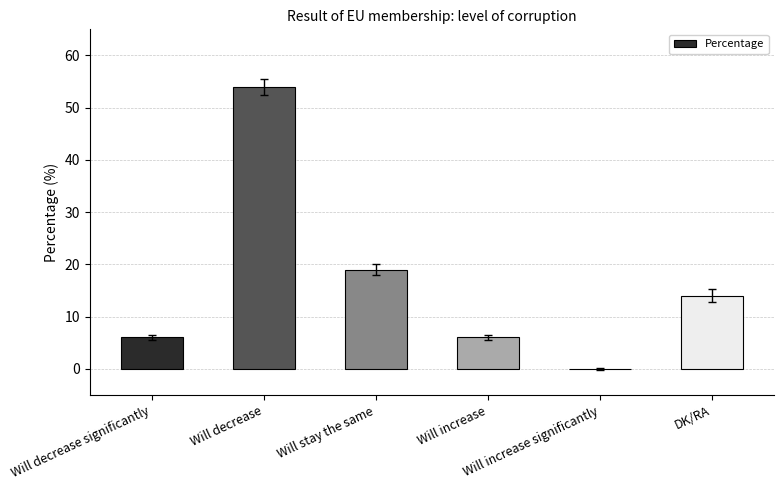

What is the maximum value shown in the chart?

54